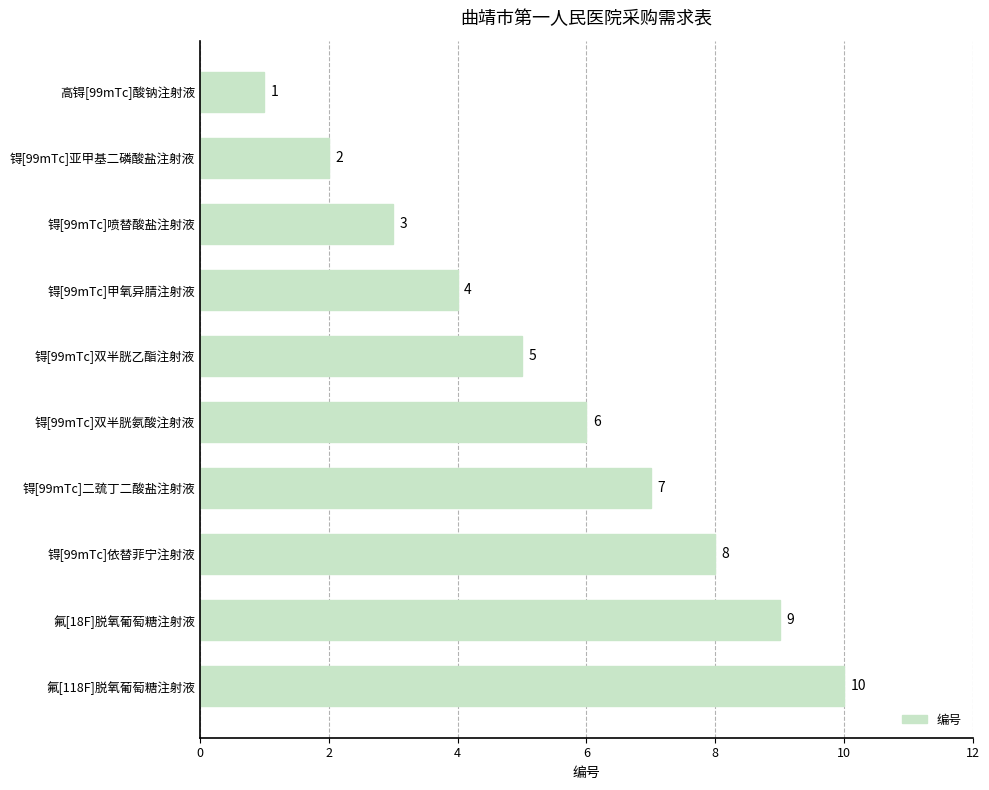

What is the difference between the maximum and second lowest values?

8